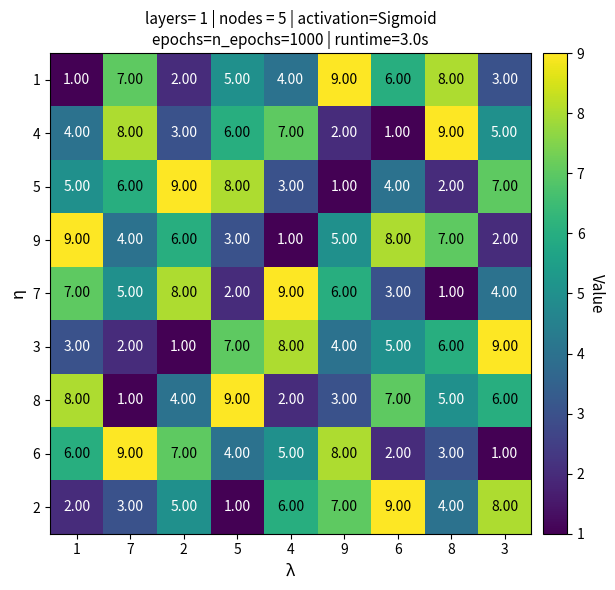

What is the sum of all 6 values?

45